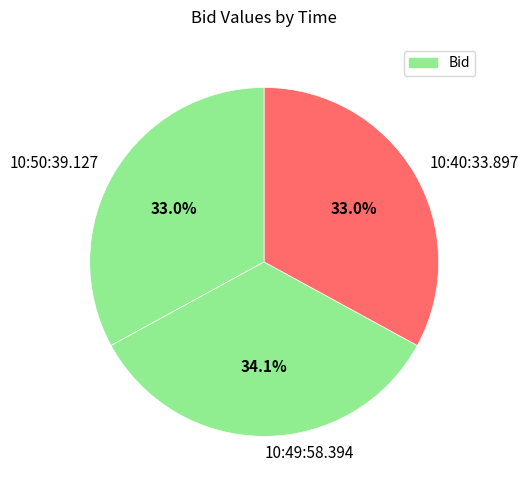

Does any single category account for the majority?

No